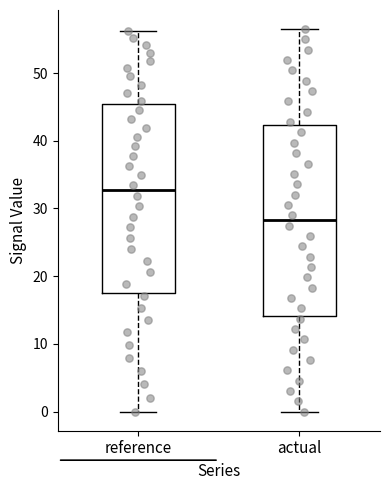

Which box's median line is the lowest?

actual